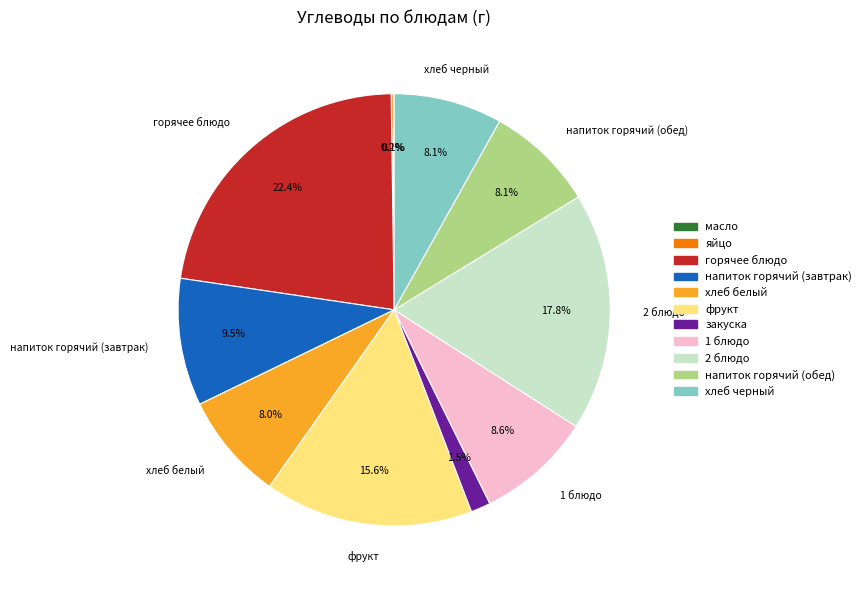

Does any single category account for the majority?

No